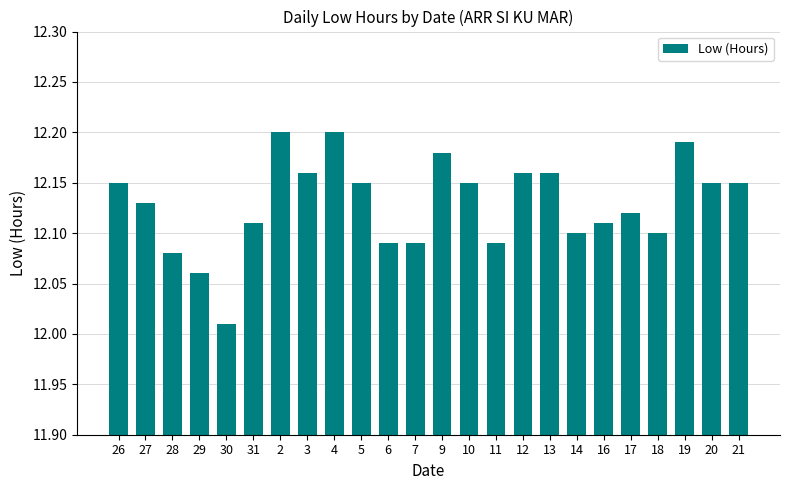

What is the sum of the values at 19 and 28?

24.3